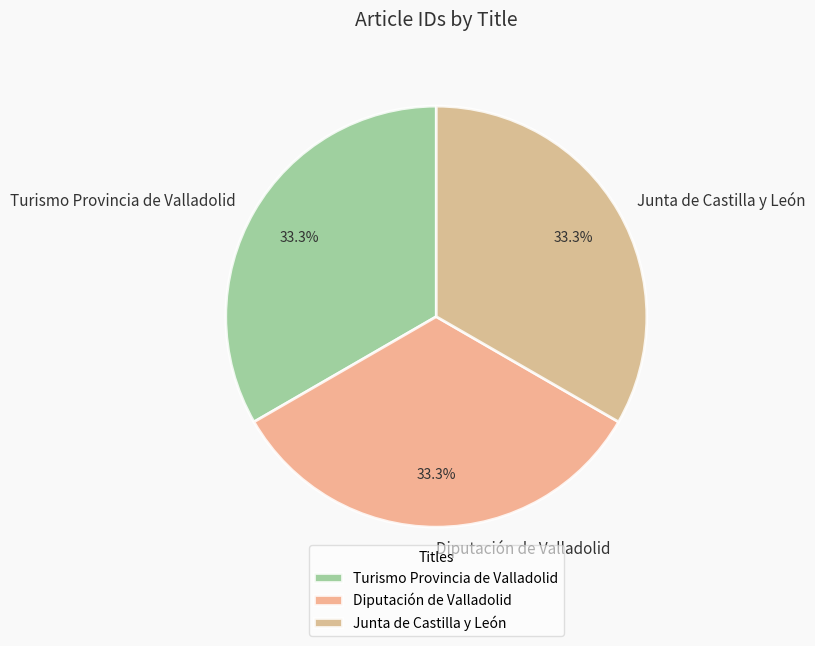

How many segments does this pie chart have?

3